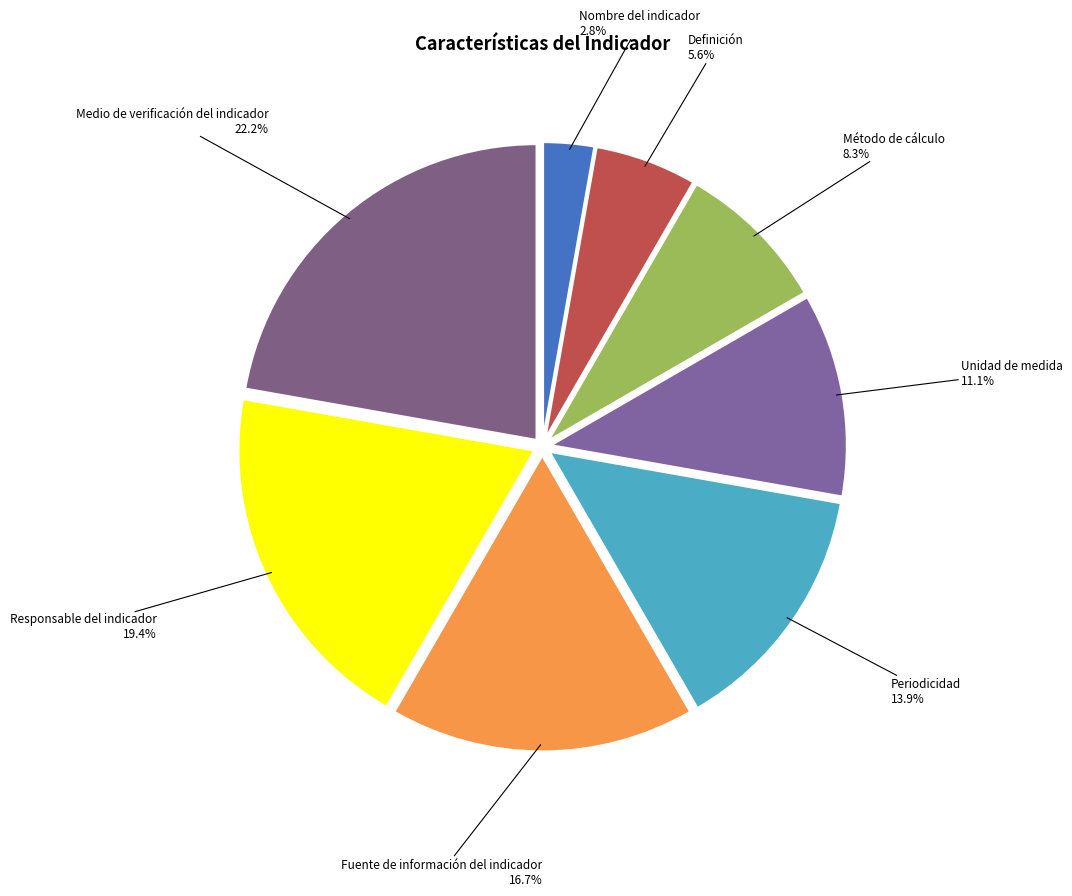

How much of the chart is everything except Definición?

94.4%